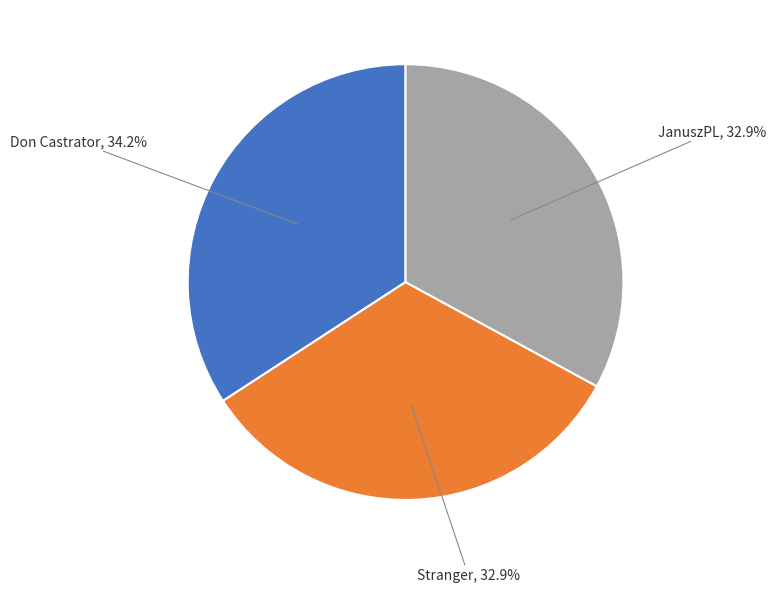

What percentage is the Don Castrator slice, to the nearest percent?

34%